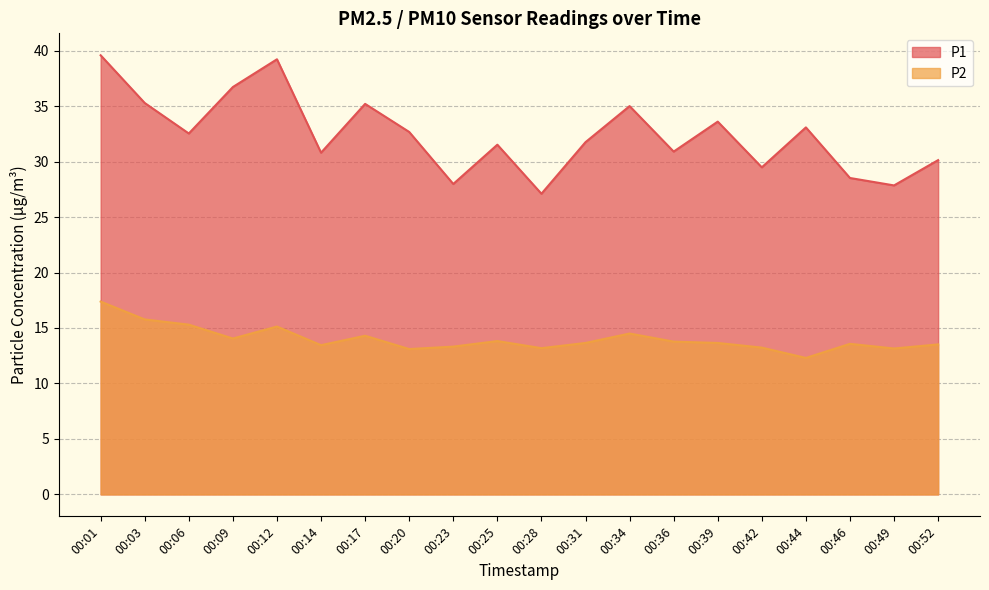

How many lines are shown in the chart?

2